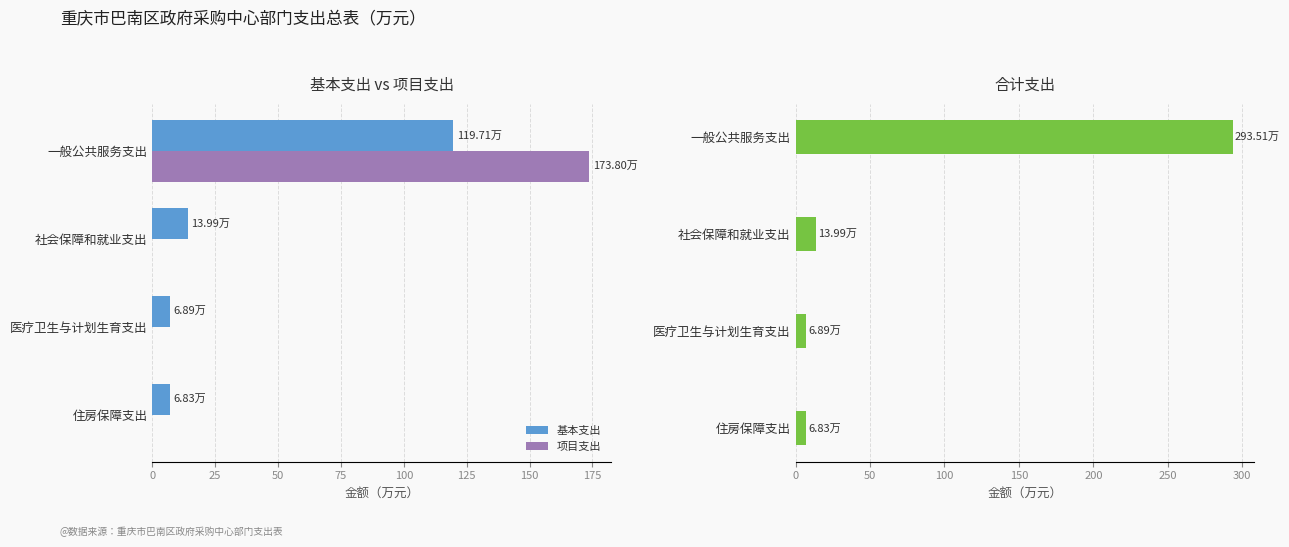

What are all the series names shown in the legend?

基本支出, 项目支出, 合计